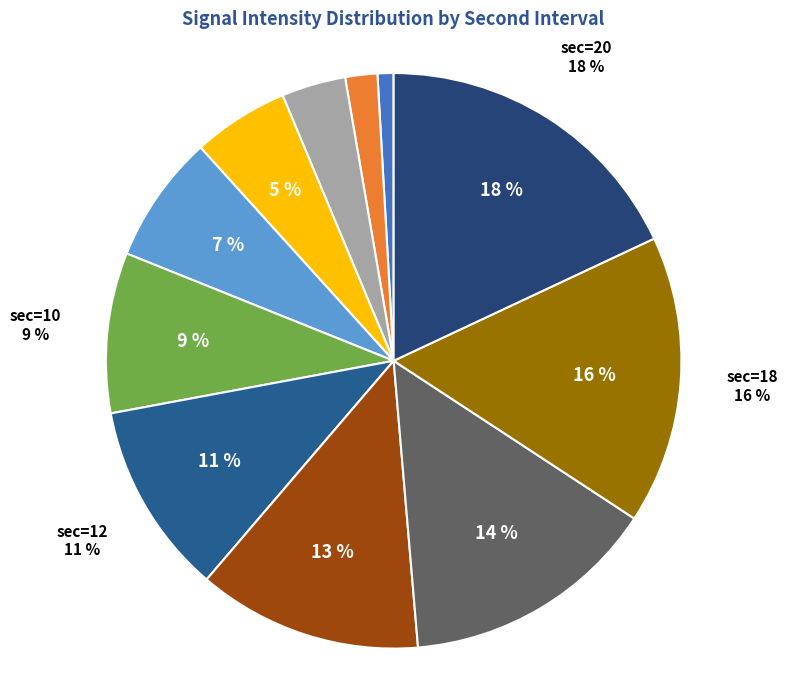

The 12 slice represents 1% of the pie. True or false?

False